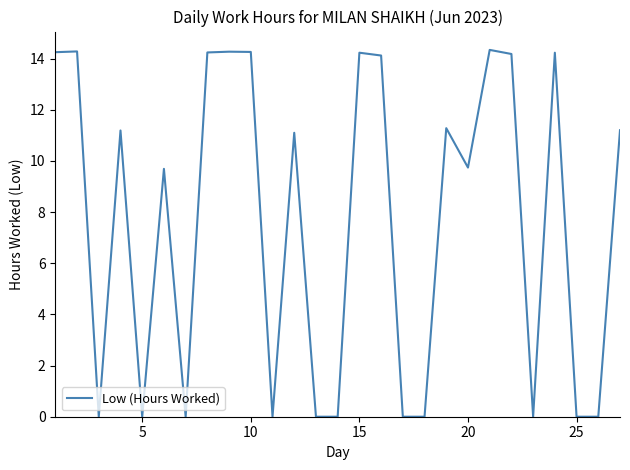

What is the difference between the maximum and minimum values?

14.3